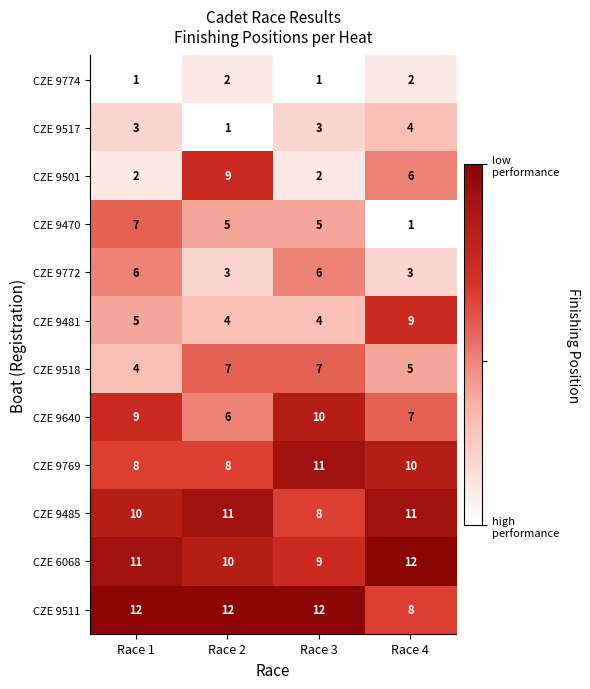

At how many categories does at least one series exceed 5?

4